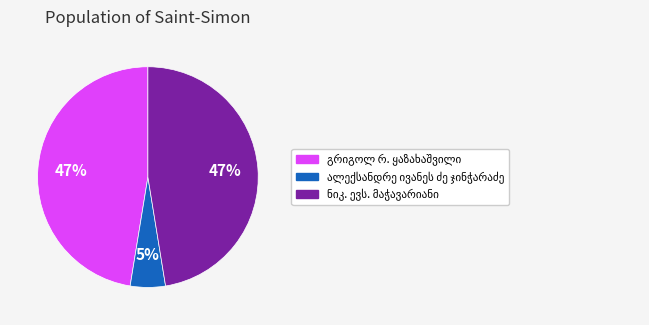

Is there any slice that represents more than half of the pie?

No